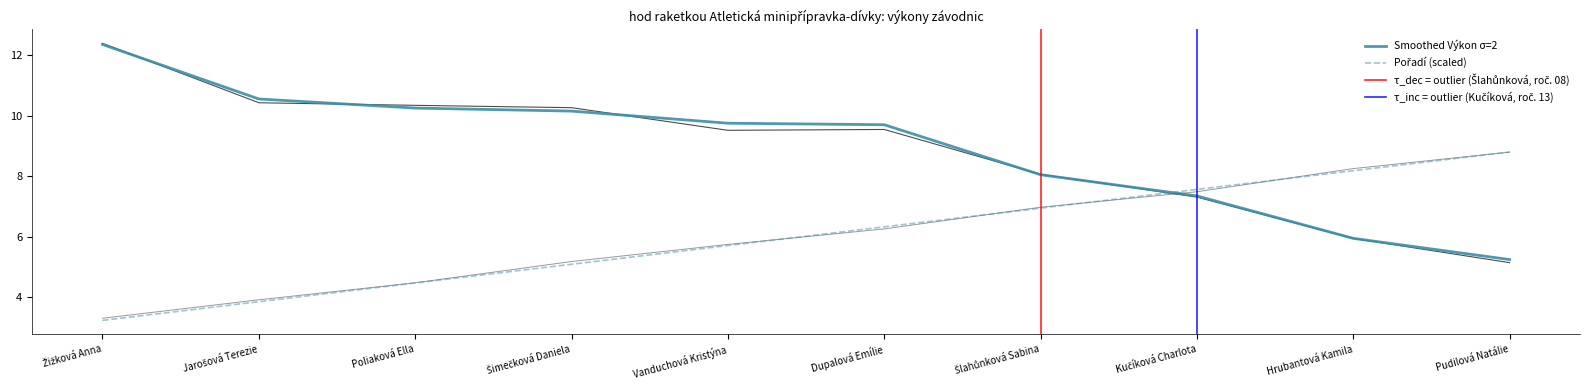

The Výkon series shows 4.3 at Šimečková Daniela. True or false?

False